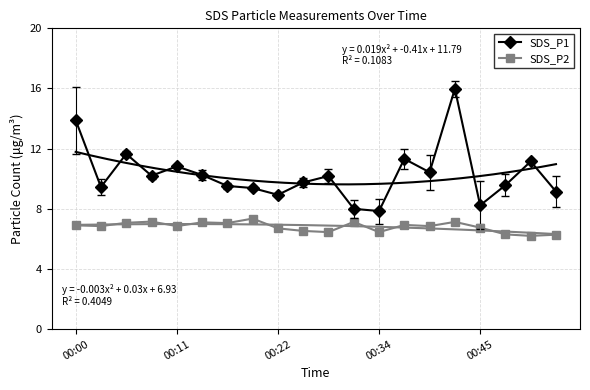

Which has a higher value, 7 or 17?

17